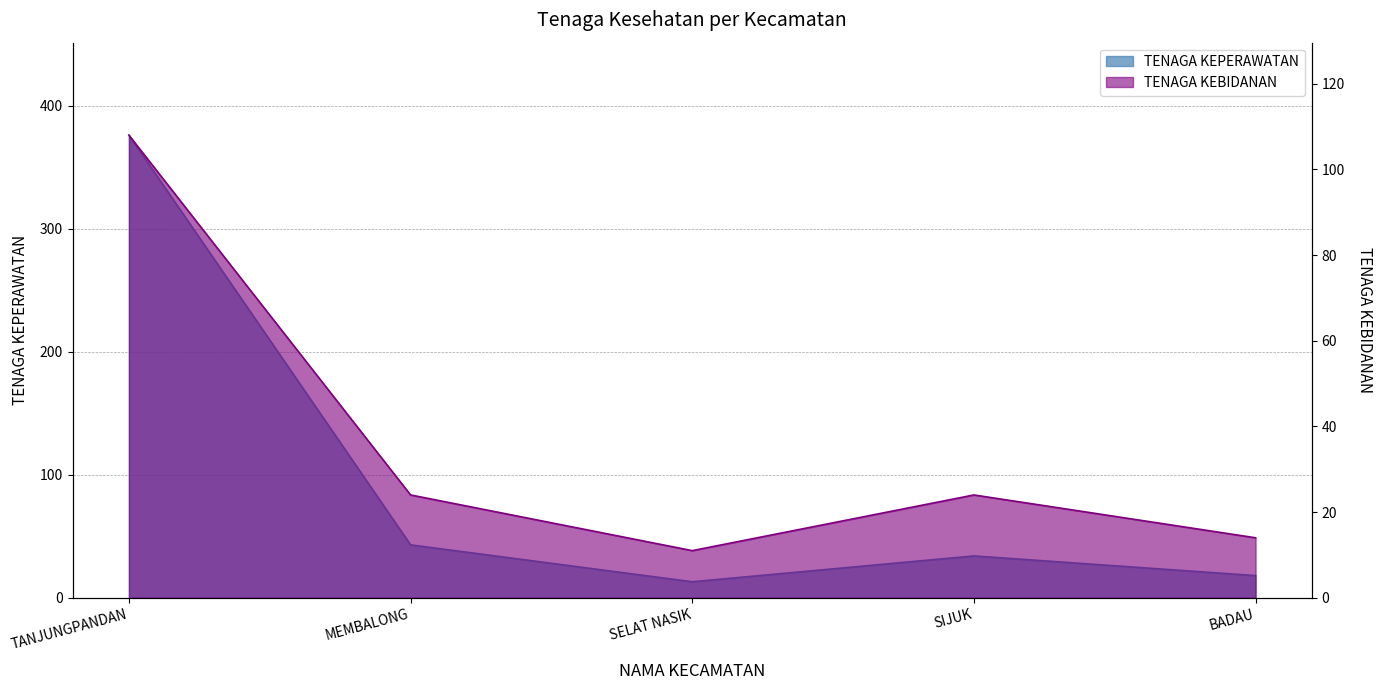

Reading left to right, transcribe all the data shown in this chart.

TENAGA KEPERAWATAN: 376	43	13	34	18
TENAGA KEBIDANAN: 108	24	11	24	14